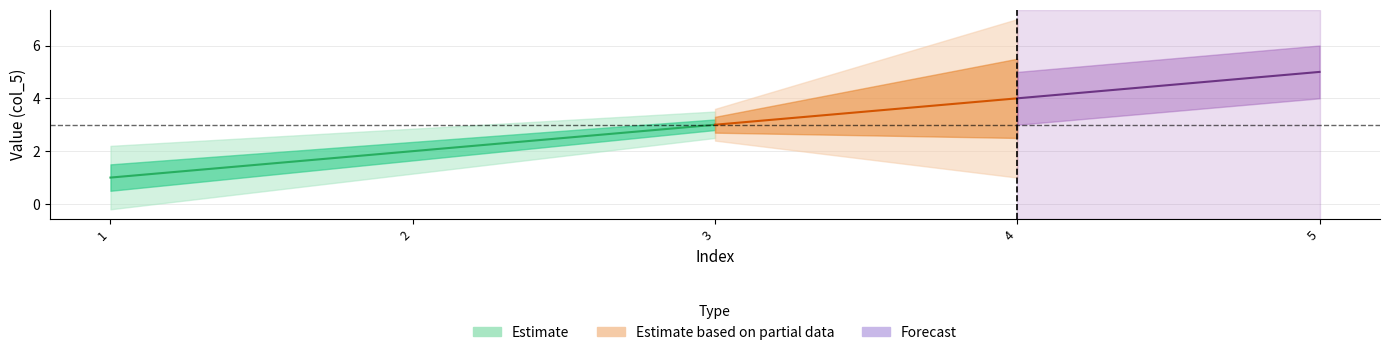

Between 2 and 5, which series saw the biggest shift?

Estimate